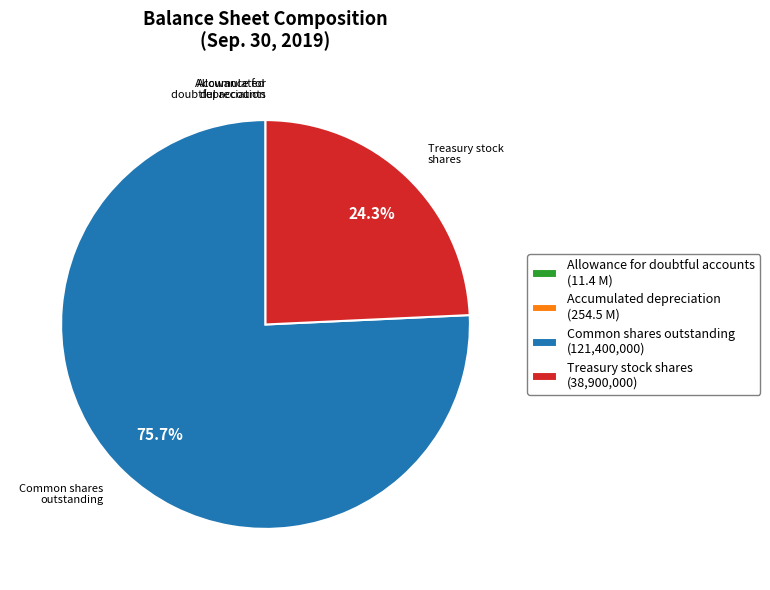

Which slice is the largest?

Common shares outstanding